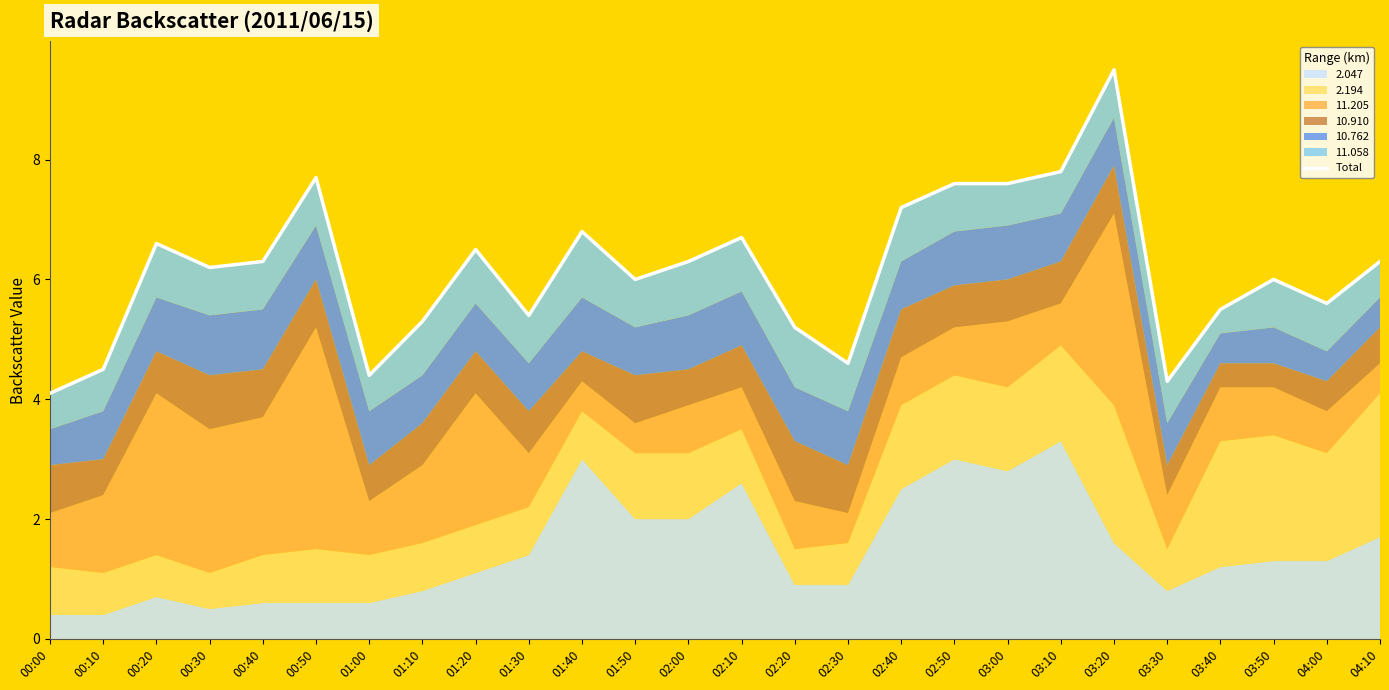

Reading left to right, what are all the values shown in this chart?

4.1	4.5	6.6	6.2	6.3	7.7	4.4	5.3	6.5	5.4	6.8	6.0	6.3	6.7	5.2	4.6	7.2	7.6	7.6	7.8	9.5	4.3	5.5	6.0	5.6	6.3